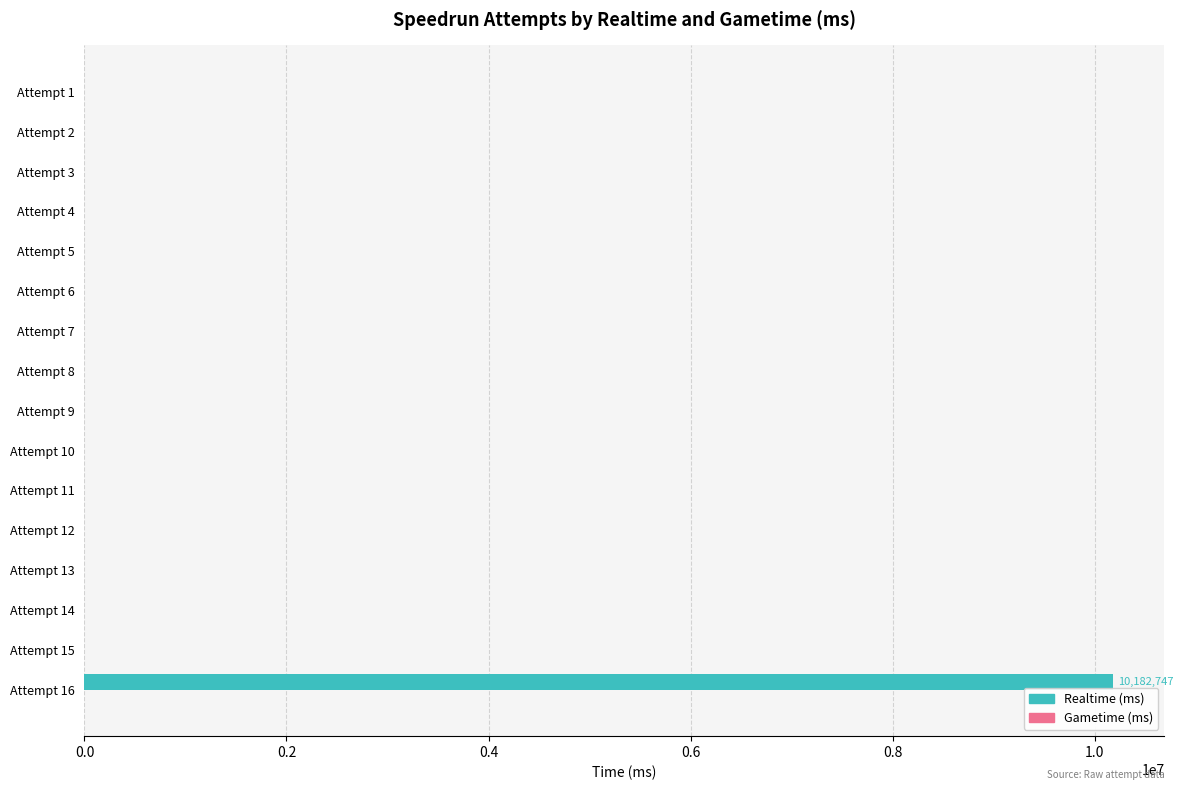

Which has a higher value, Attempt 9 or Attempt 16?

Attempt 16